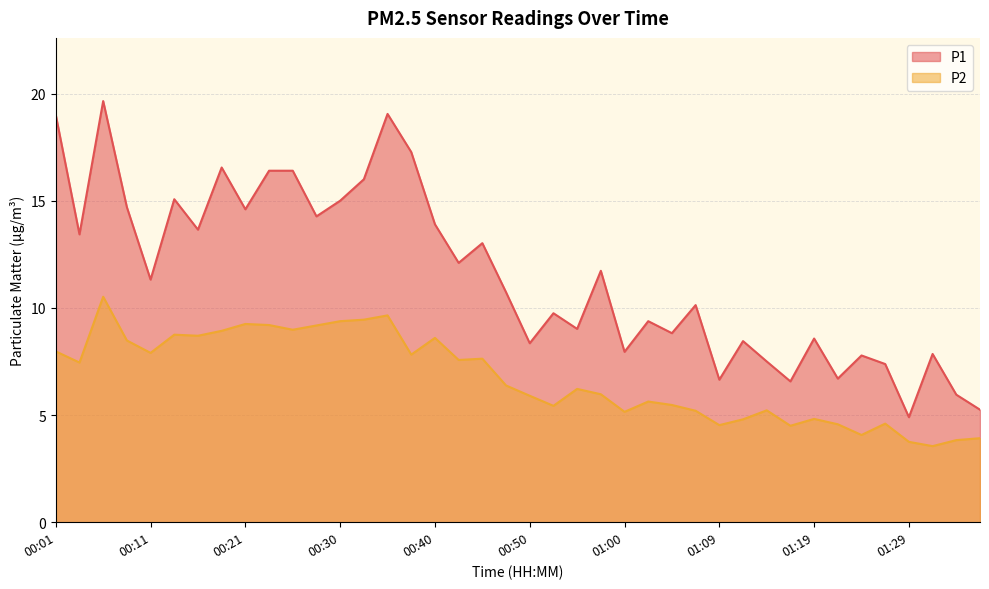

At which label does P2 first exceed 6?

00:01